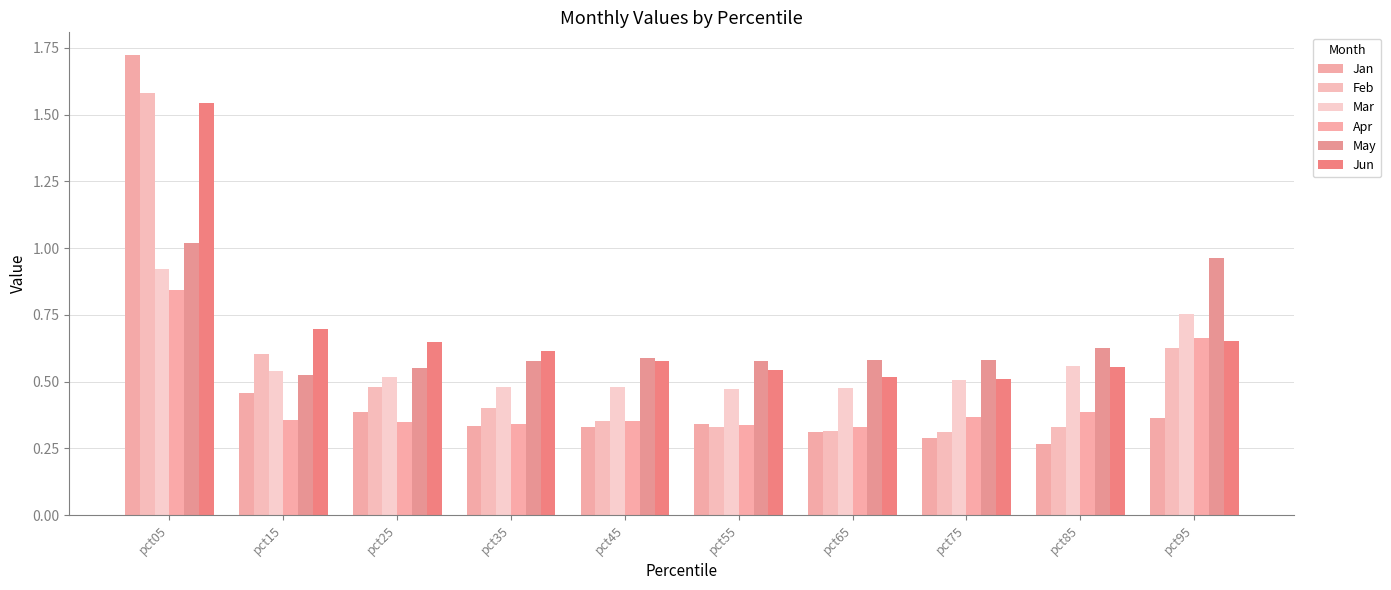

Is it true that Jun equals 1.5 at pct05?

True